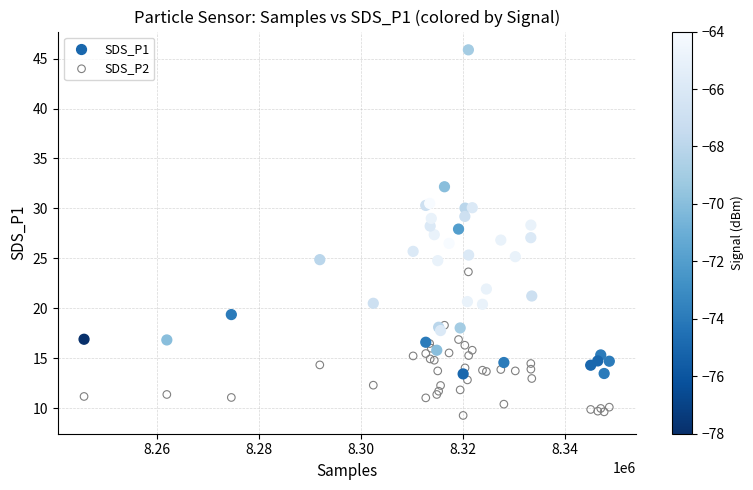

Which series has the widest spread of Y values?

SDS_P1